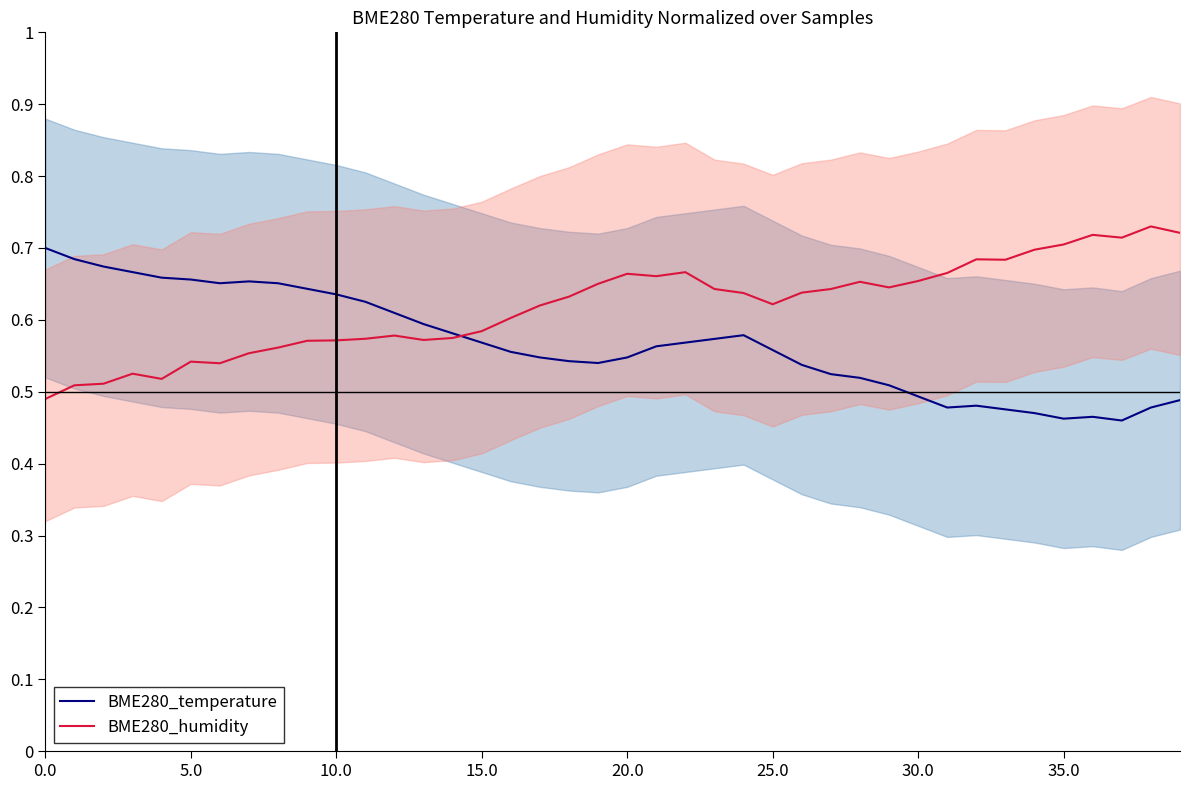

How many interior local valleys does the BME280_temperature series have?

5